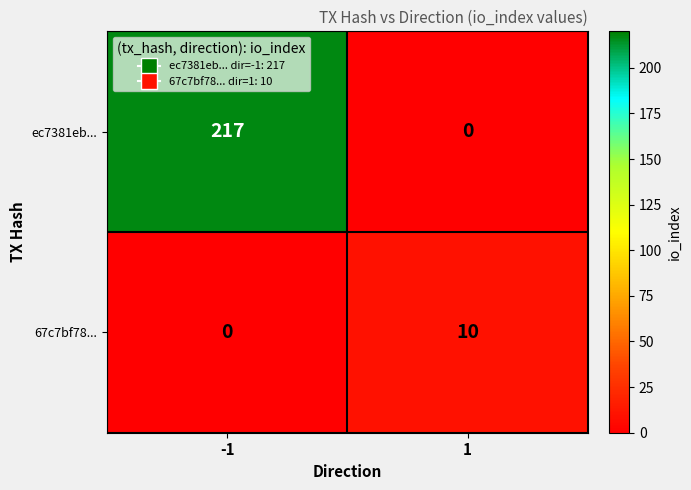

Reading left to right, what are all the values shown in this chart?

ec7381eb...: 217	0
67c7bf78...: 0	10